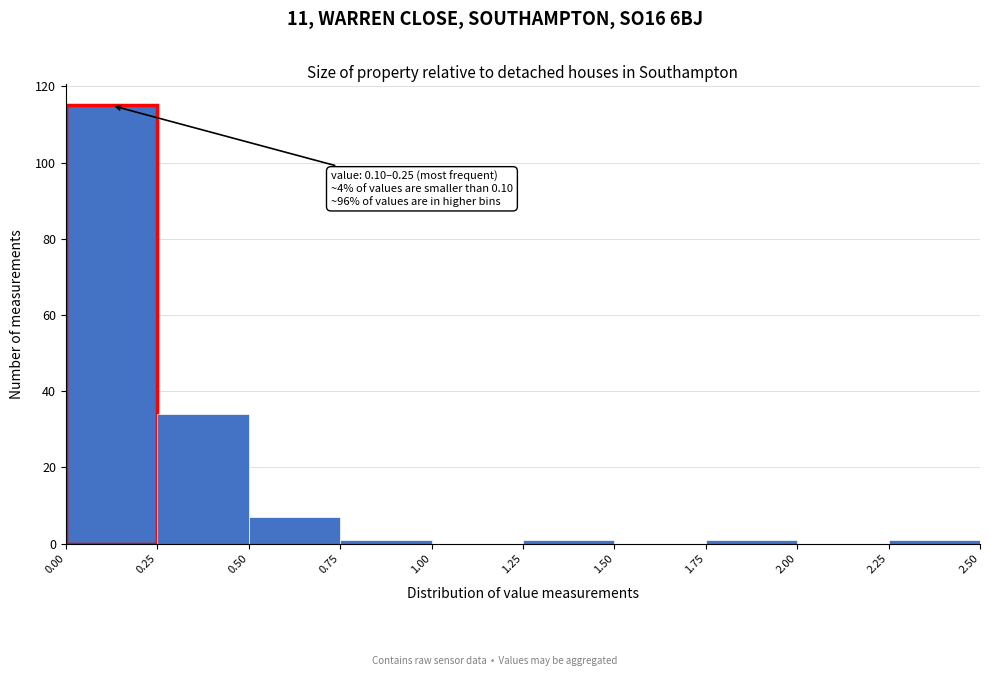

Over which range of the x-axis is the bar tallest?

0.00 to 0.25